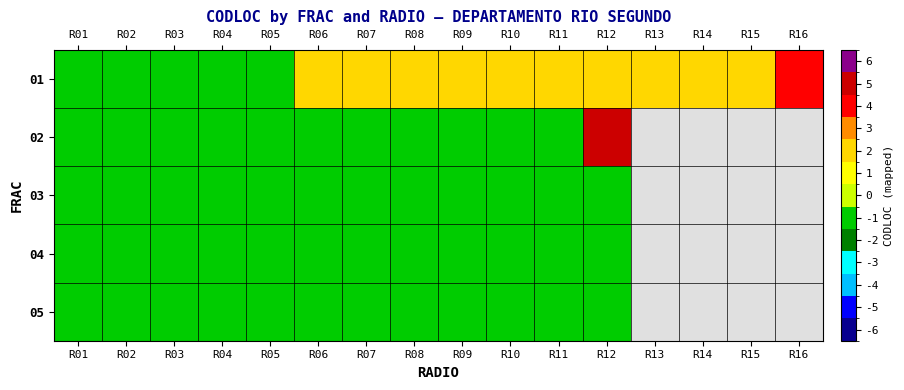

At which label is 03 closest to -1?

R01